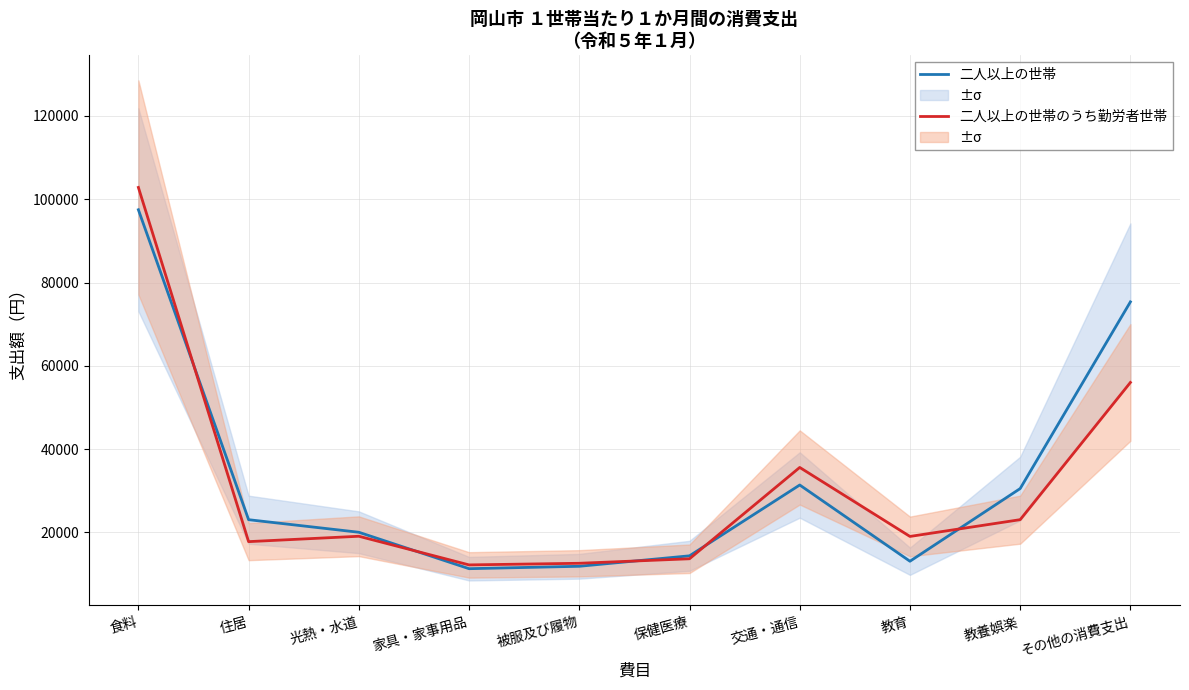

What is the sum of the 二人以上の世帯 values at 教養娯楽 and 被服及び履物?

42424